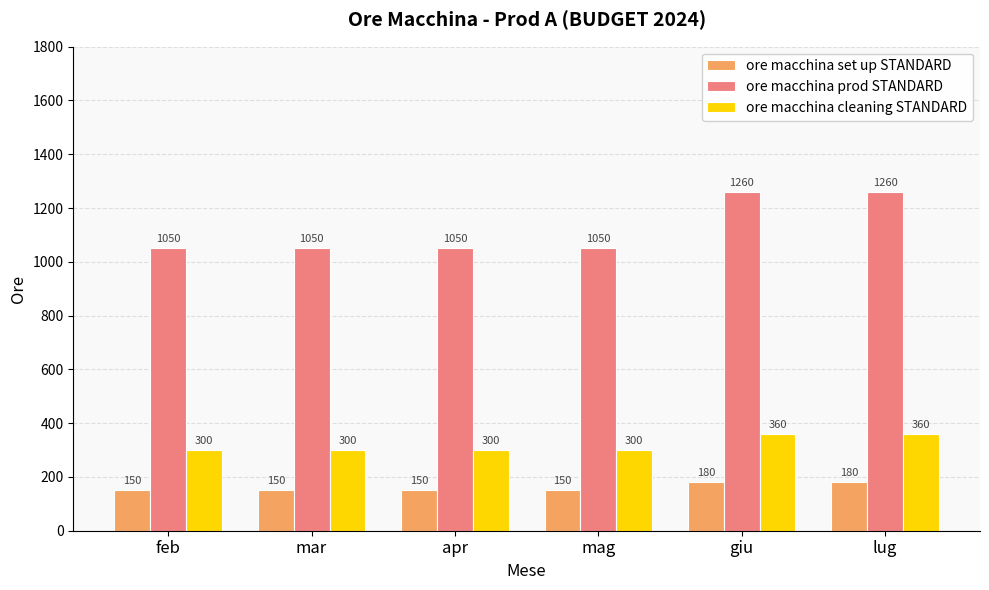

Which series has the widest spread of values?

ore macchina prod STANDARD